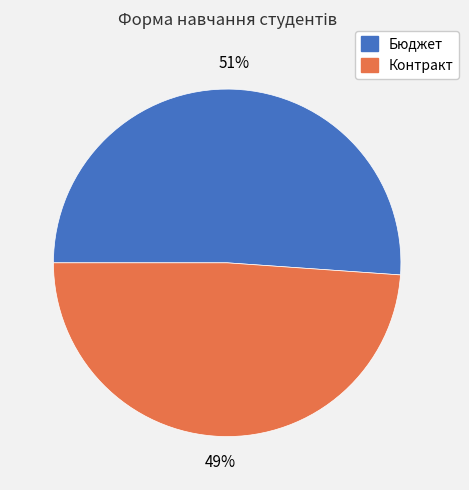

Which slice is the largest?

Бюджет